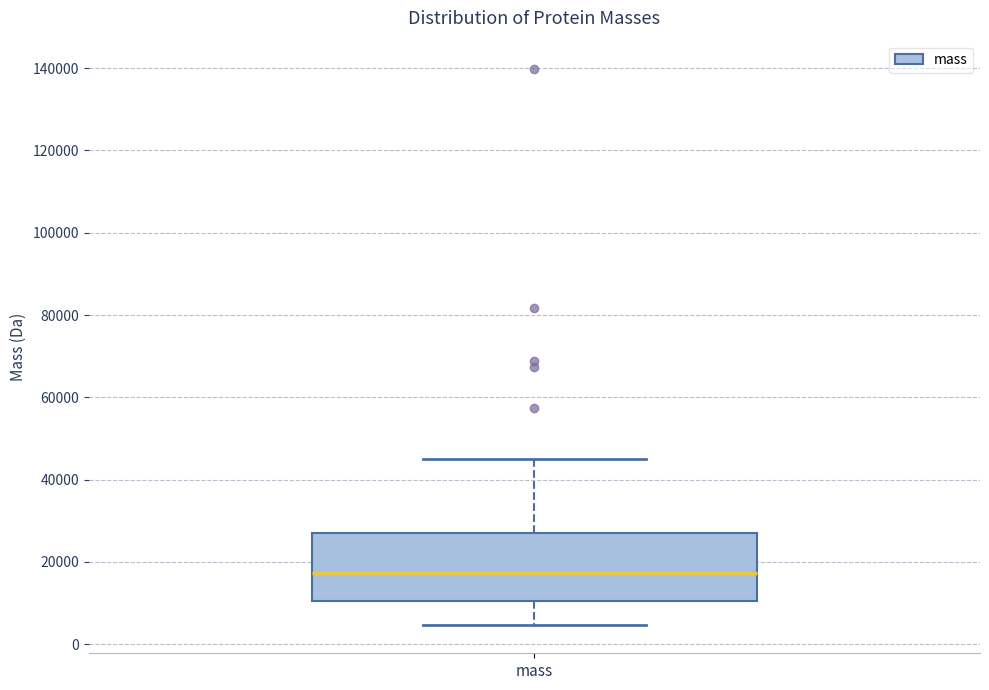

Transcribe this box plot: give where the median line is, the range the box spans, and where the two whiskers end, as read against the y-axis. The values are not printed on the chart, so give them approximately, as read against the axis.

median 18000, box 10000 to 26000, whiskers 4000 to 44000